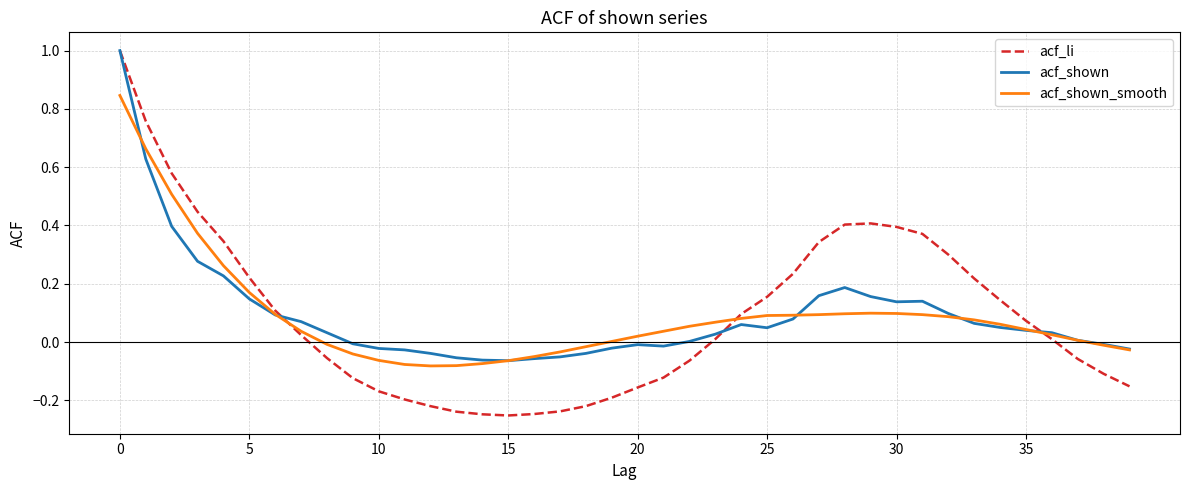

Which series has the widest spread of values?

acf_li